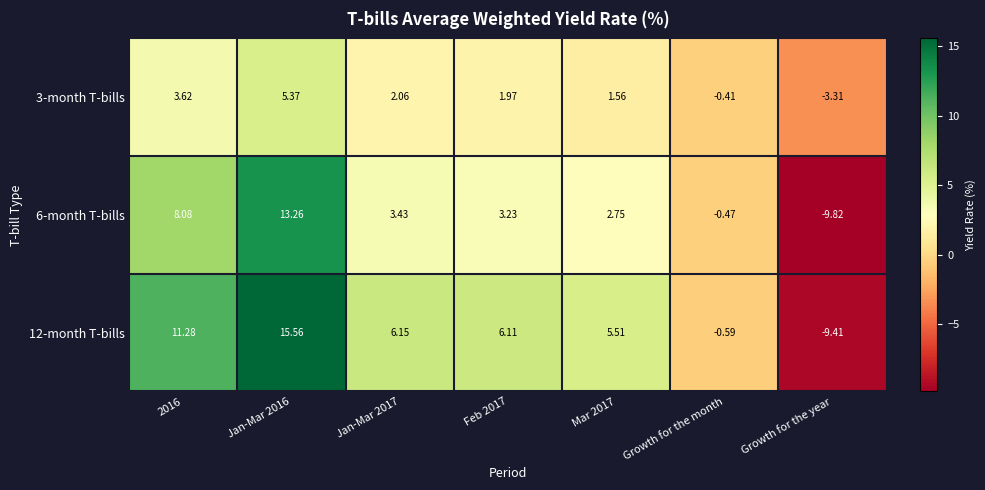

At which category is the sum across all series the highest?

Jan-Mar 2016